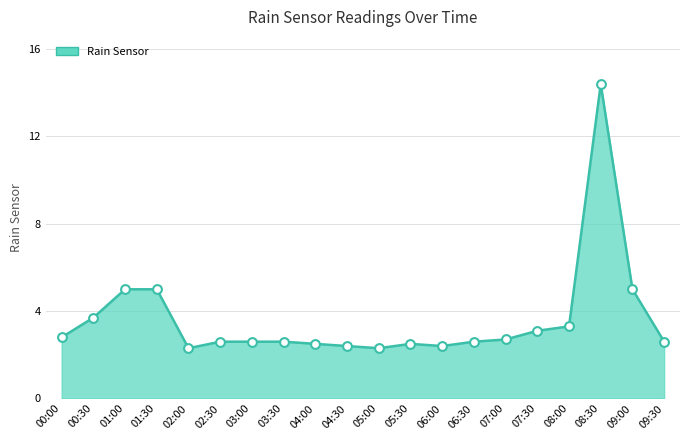

Between 04:30 and 07:30, which is larger?

07:30